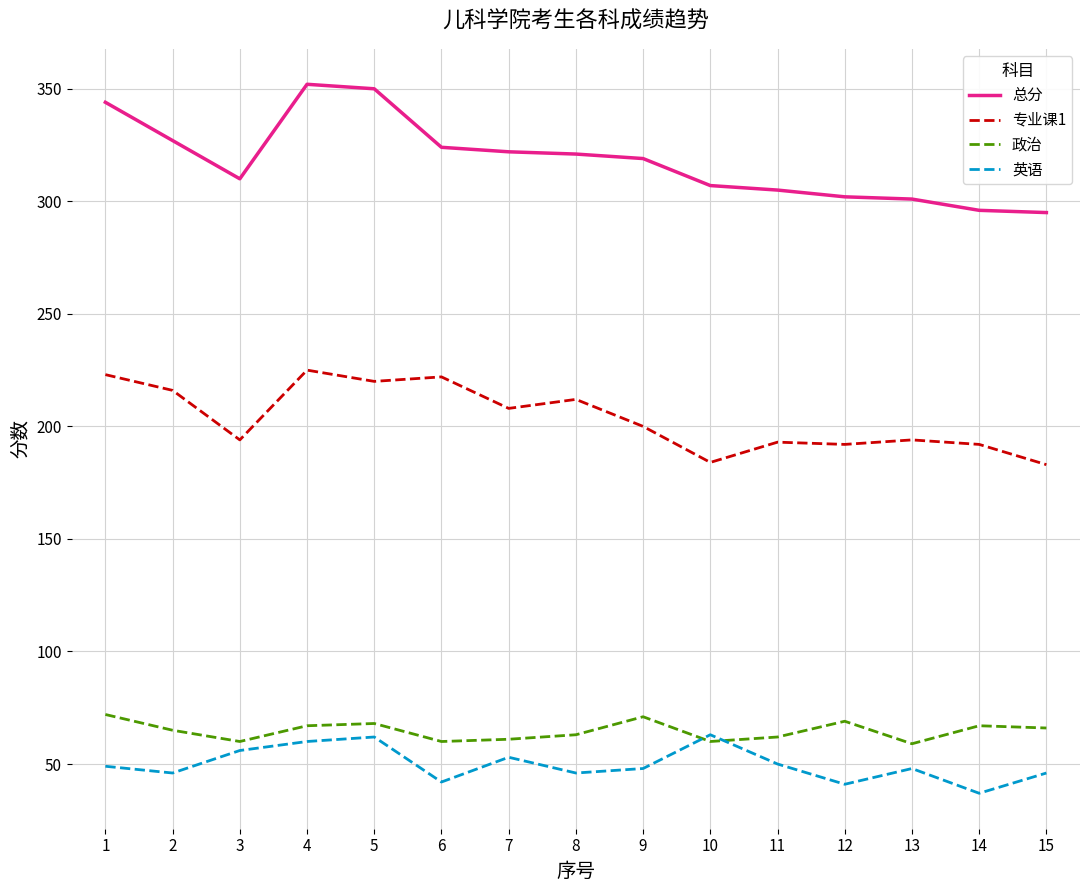

What are all the series names shown in the legend?

总分, 专业课1, 政治, 英语